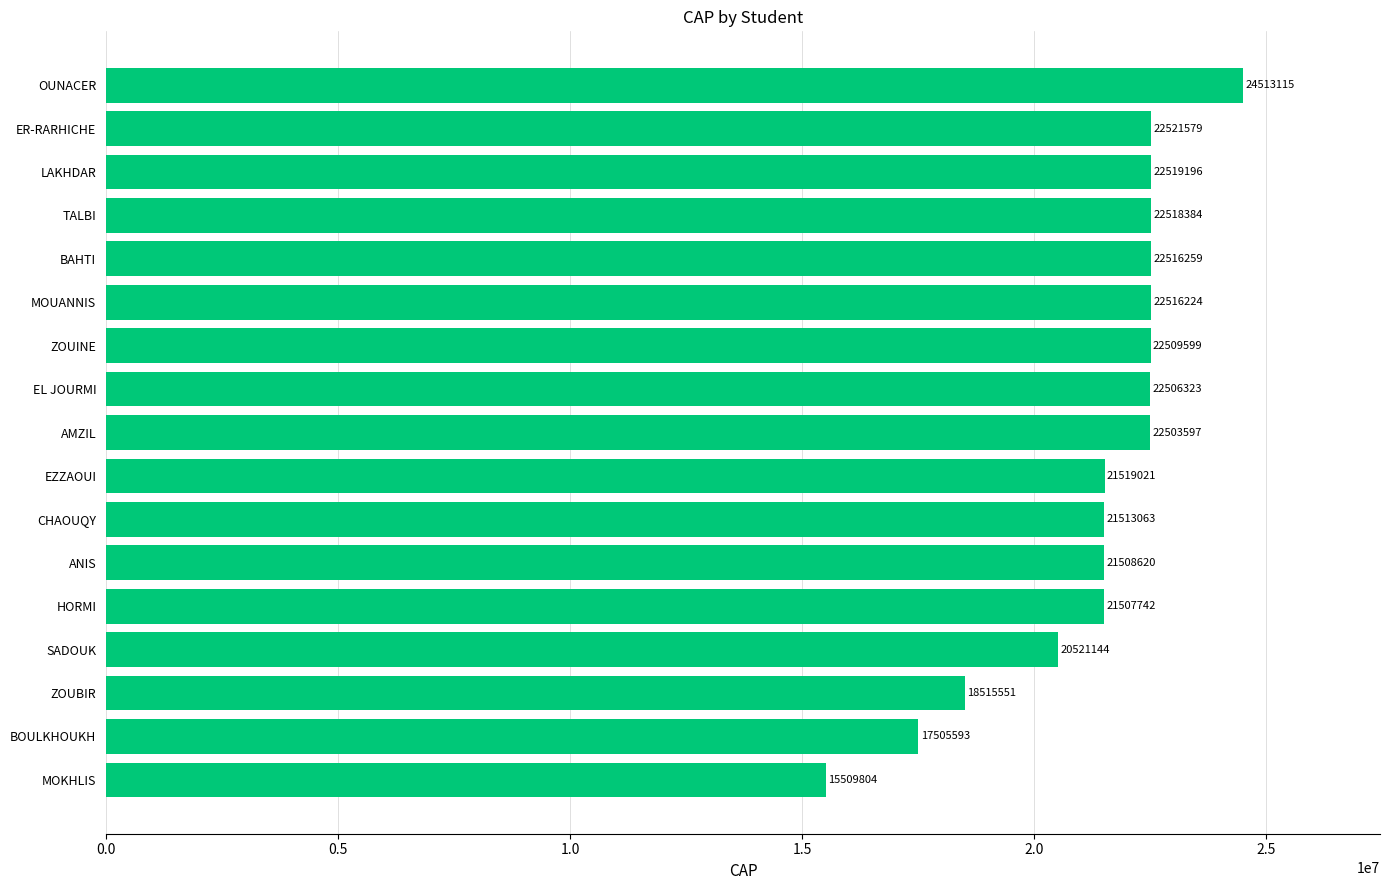

What is the difference between the second highest and minimum values?

7011775